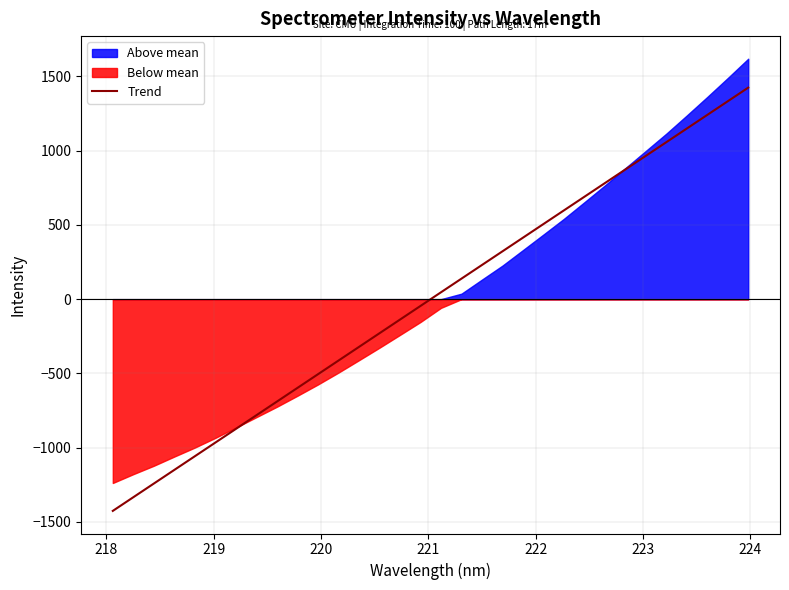

What is the maximum value for Trend?

1424.9